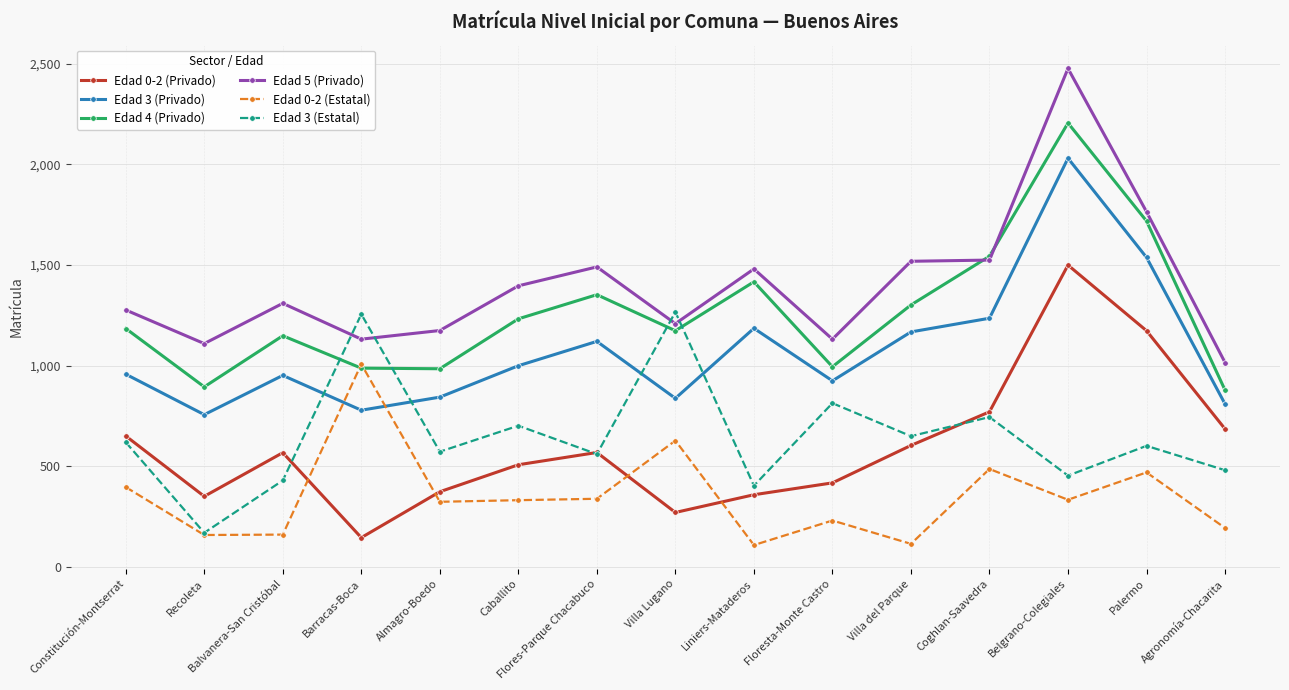

True or false: Edad 3 (Privado) and Edad 0-2 (Privado) cross at least once.

False